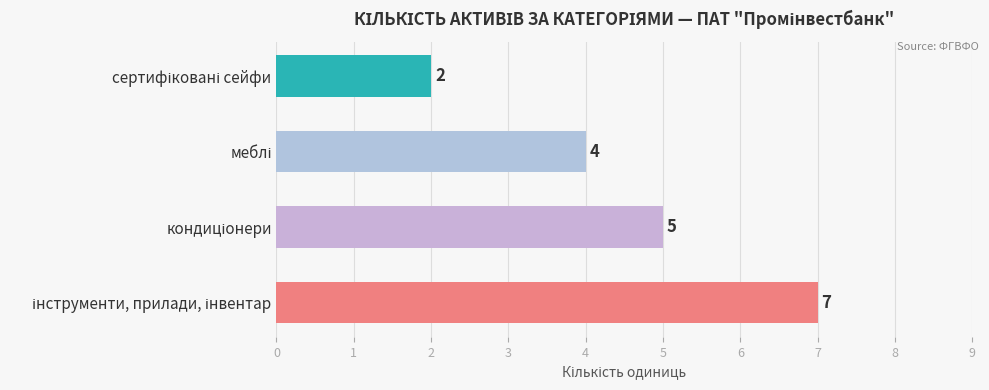

What is the sum of all values?

18